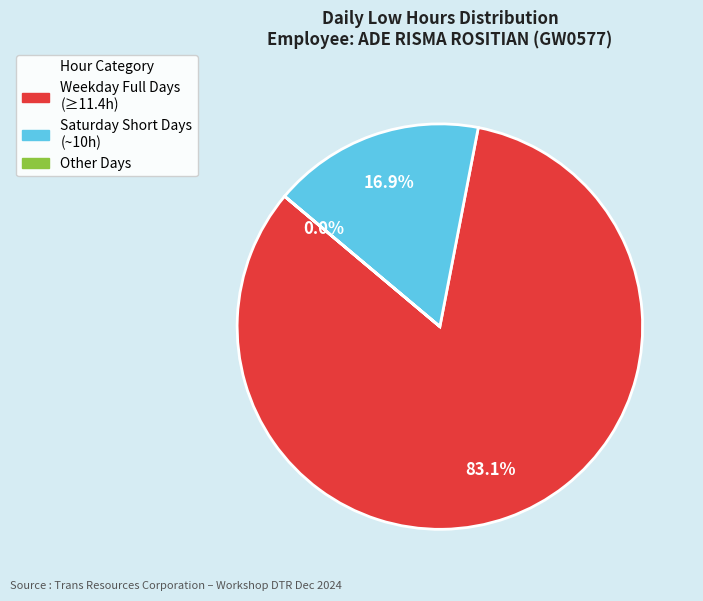

Does Weekday Full Days (≥11.4h) represent more than half of the total?

Yes